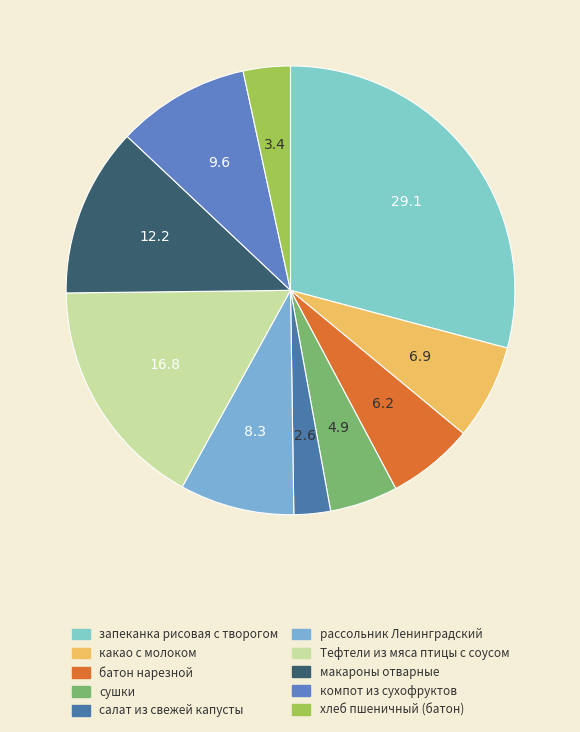

What portion of the pie excludes запеканка рисовая с творогом?

70.9%